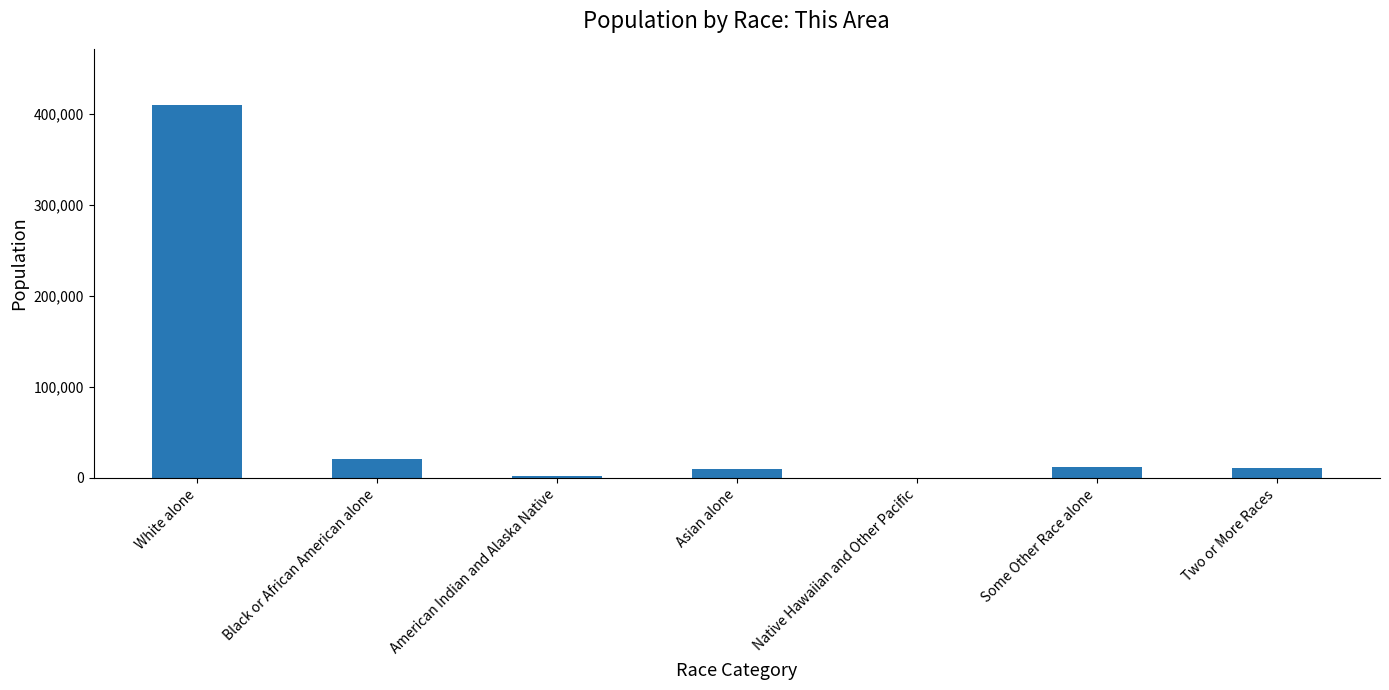

At which label is the value closest to 205027?

Black or African American alone